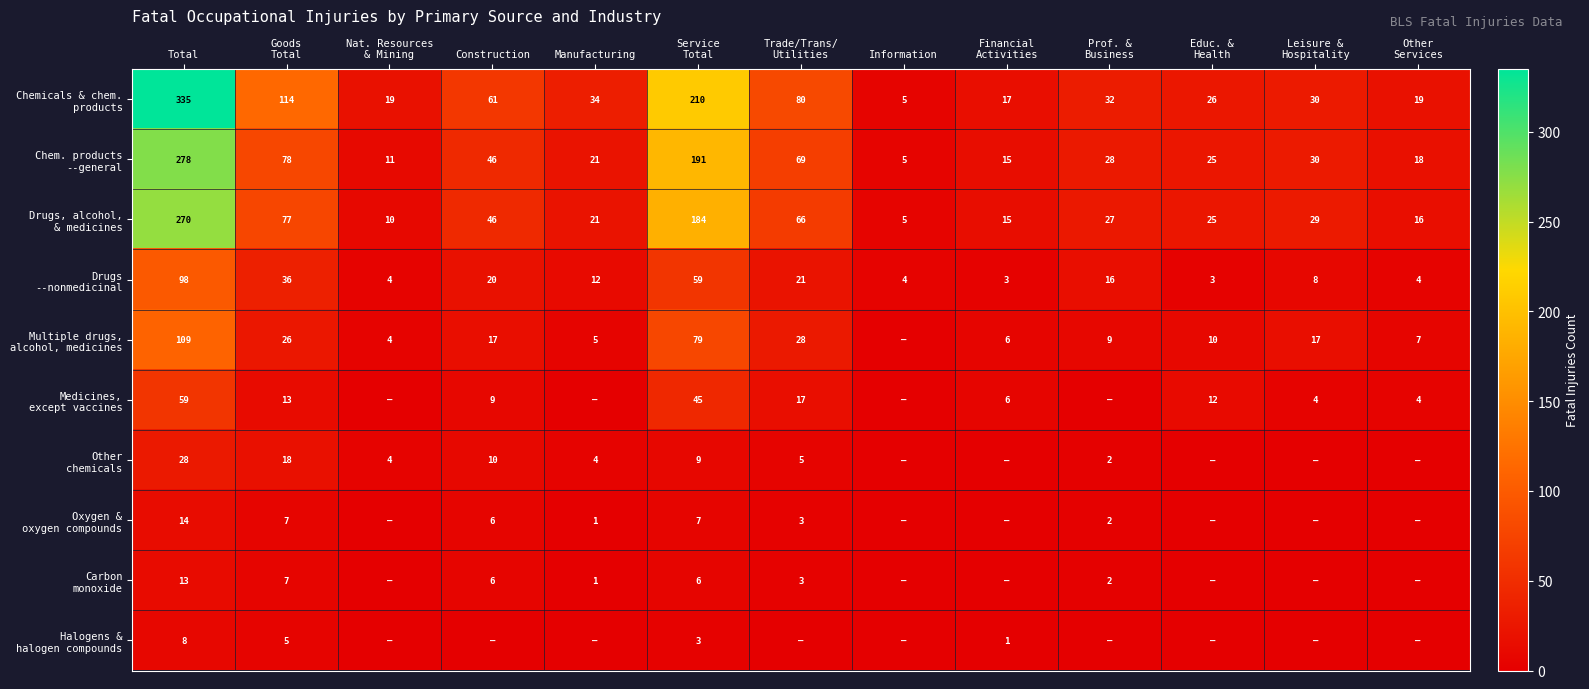

At which label does Medicines, except vaccines reach its peak?

Total